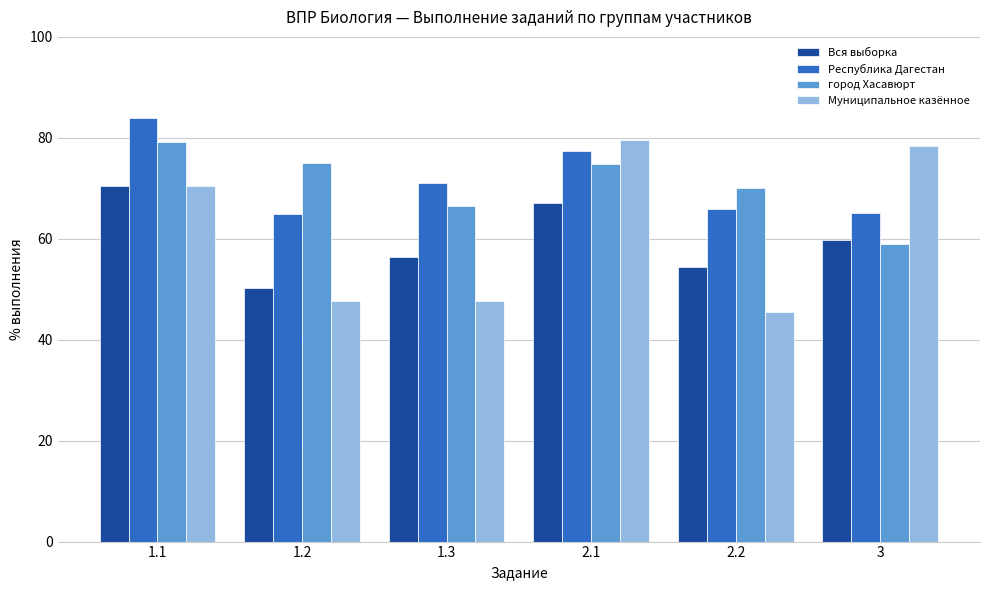

What is the sum of all Муниципальное казённое values?

369.3